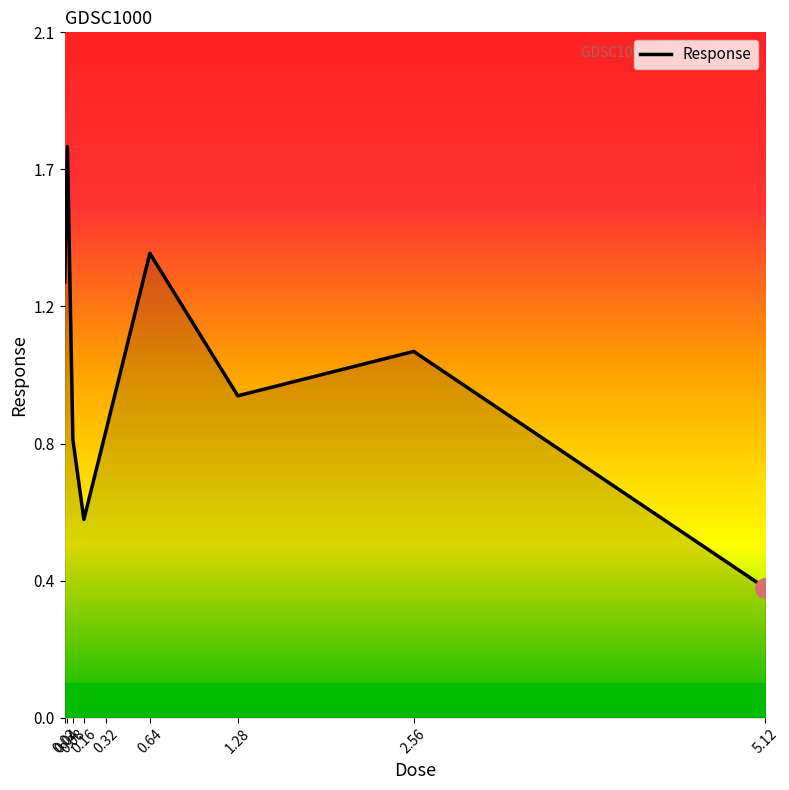

What is the maximum value shown in the chart?

1.7